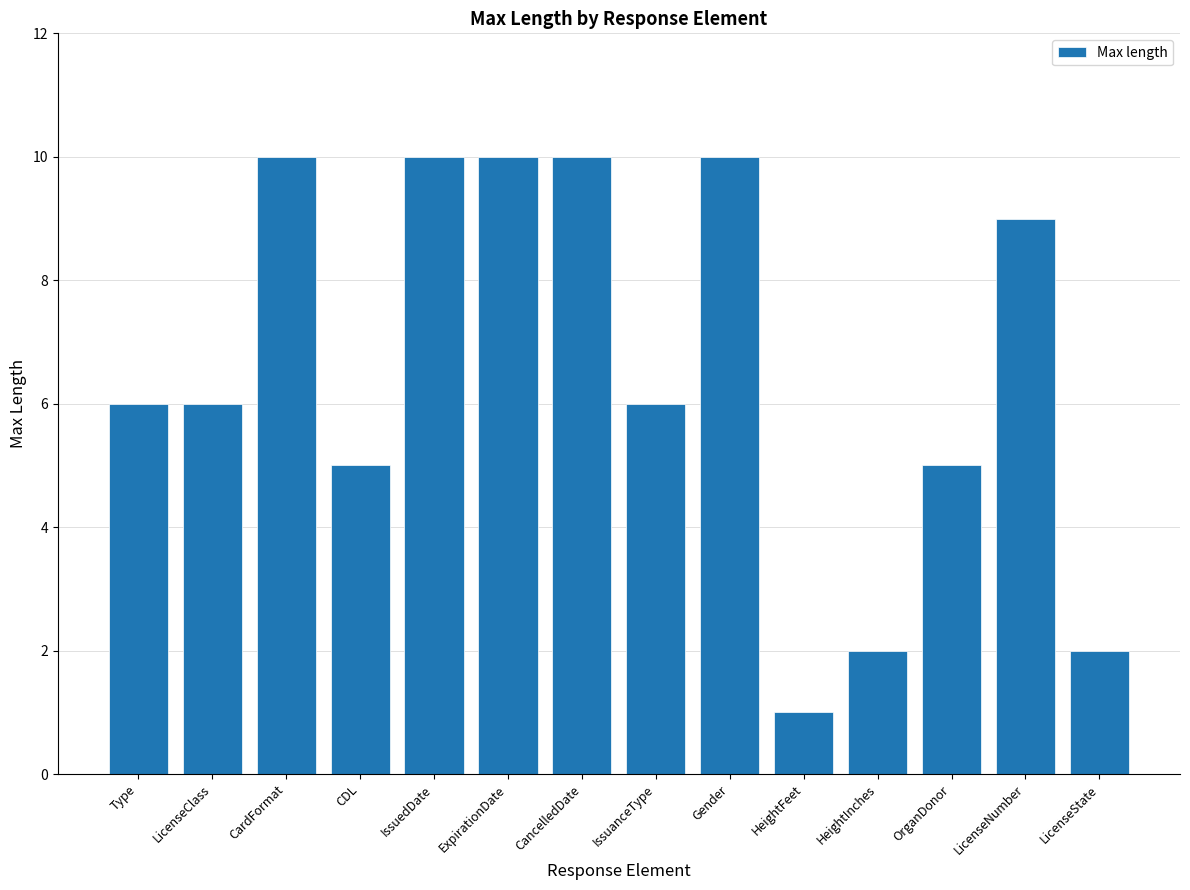

What is the greatest value displayed?

10